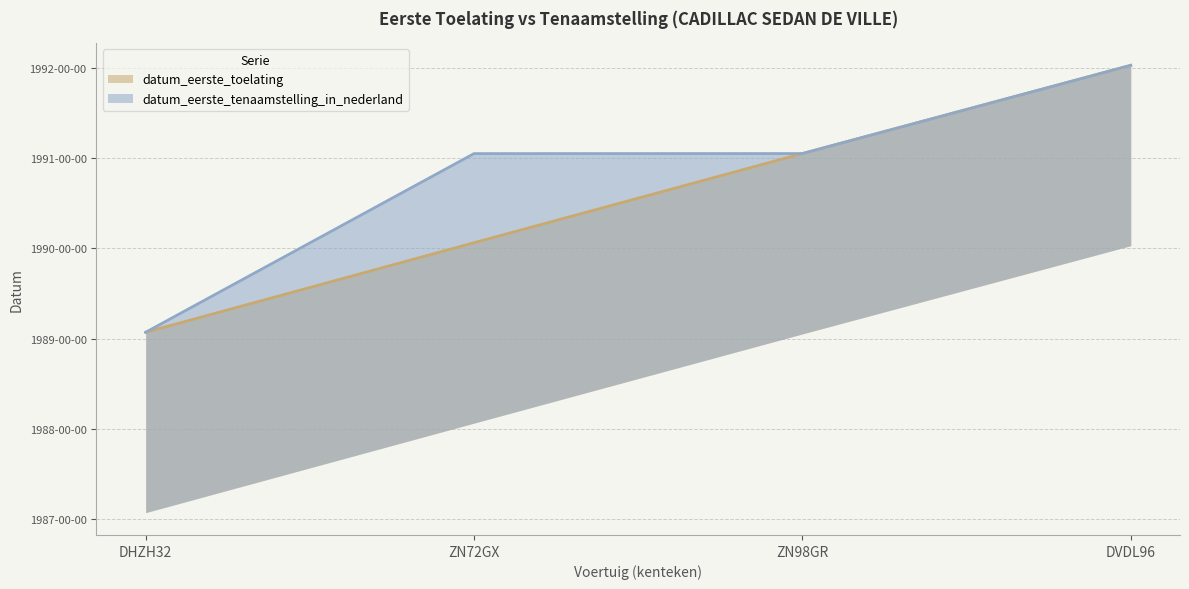

How many datum_eerste_tenaamstelling_in_nederland values are between 1 and 2?

4